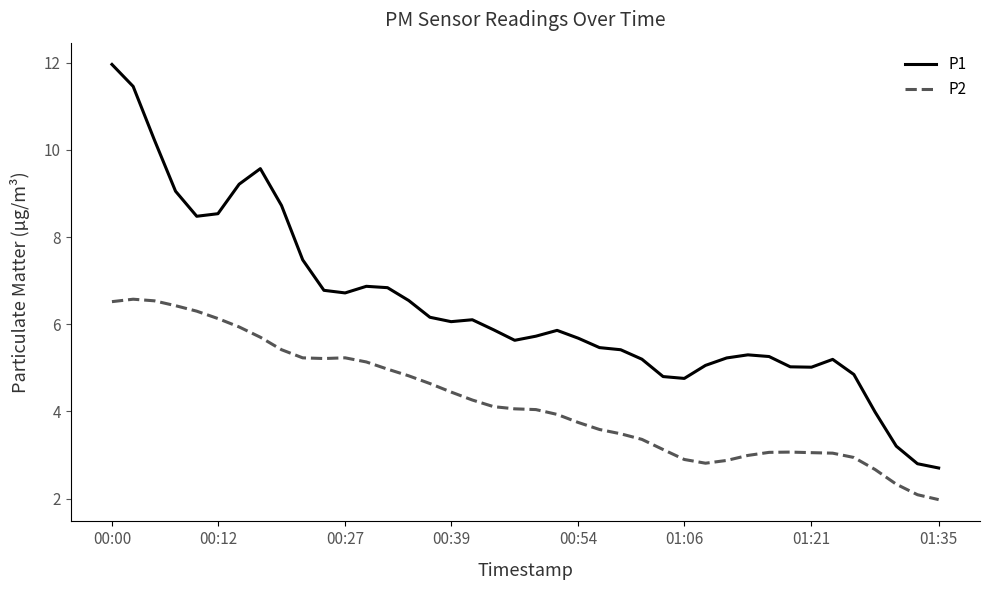

What is the lowest value of the P2 series?

2.0